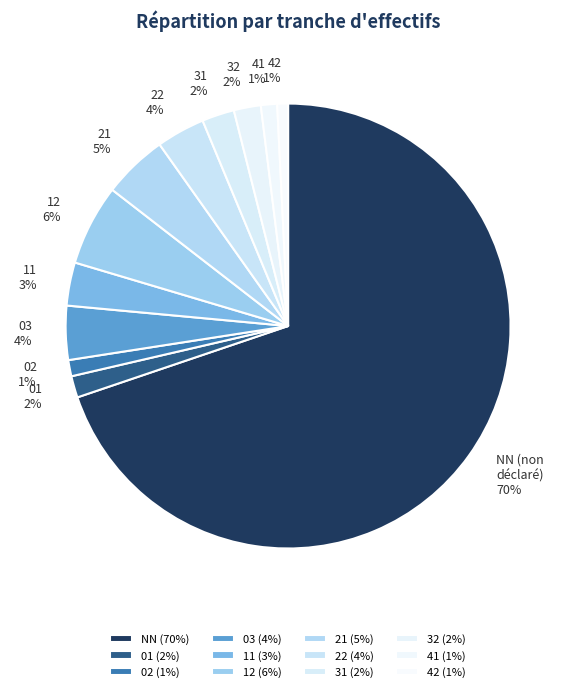

What is the largest slice in the pie chart?

NN